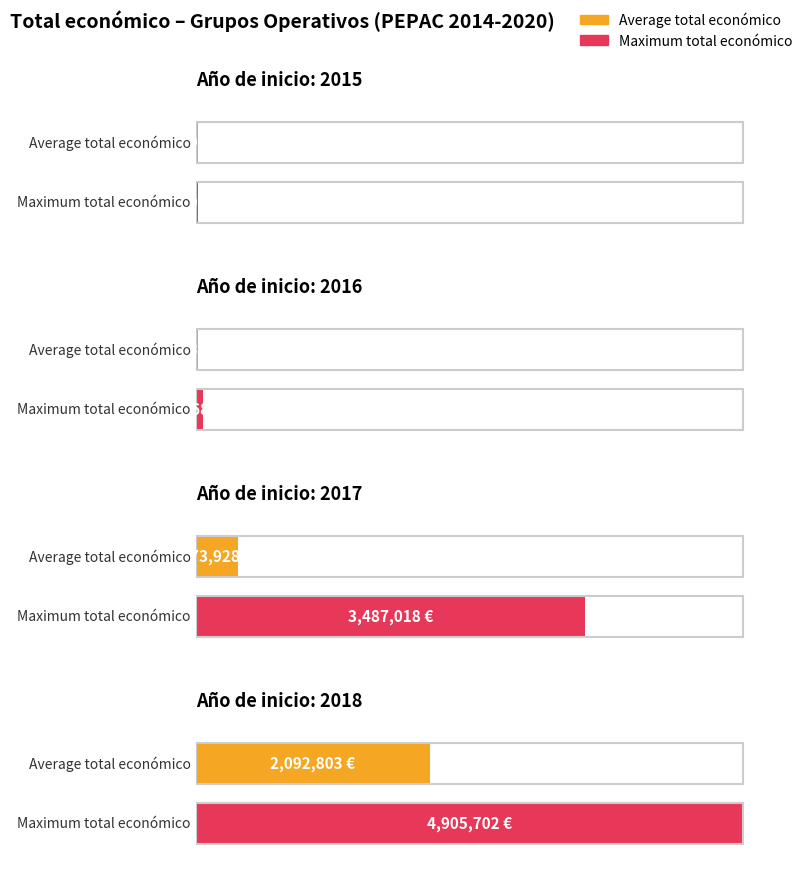

Does the chart contain any negative values?

No